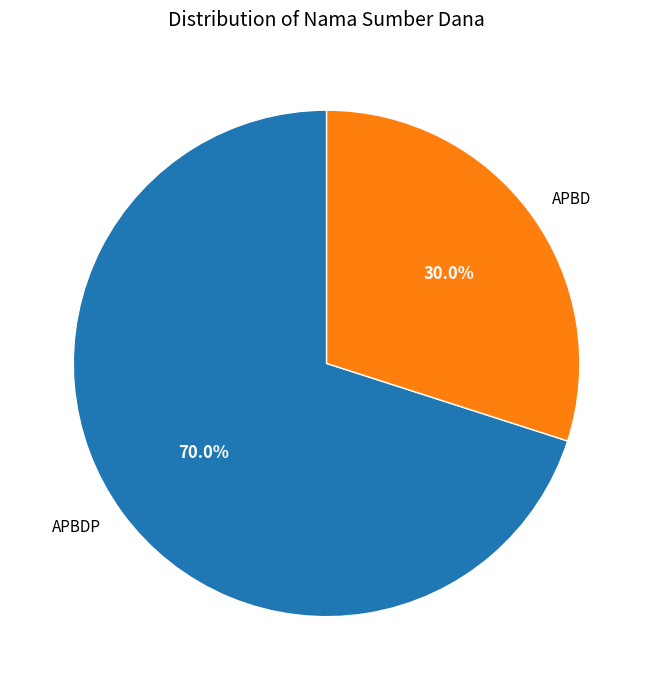

The APBD slice represents 10% of the pie. True or false?

False